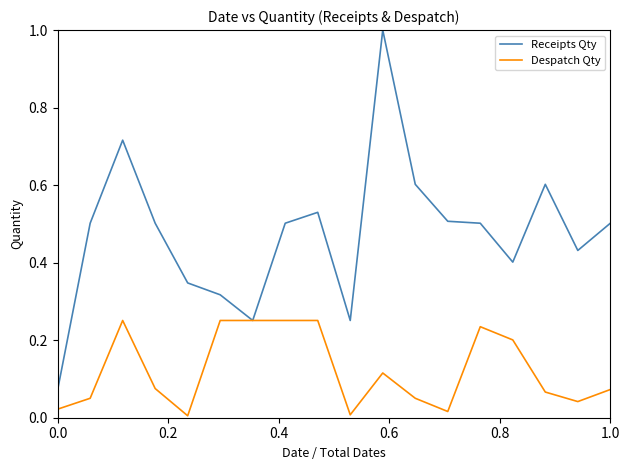

At how many categories does at least one series exceed 0?

18